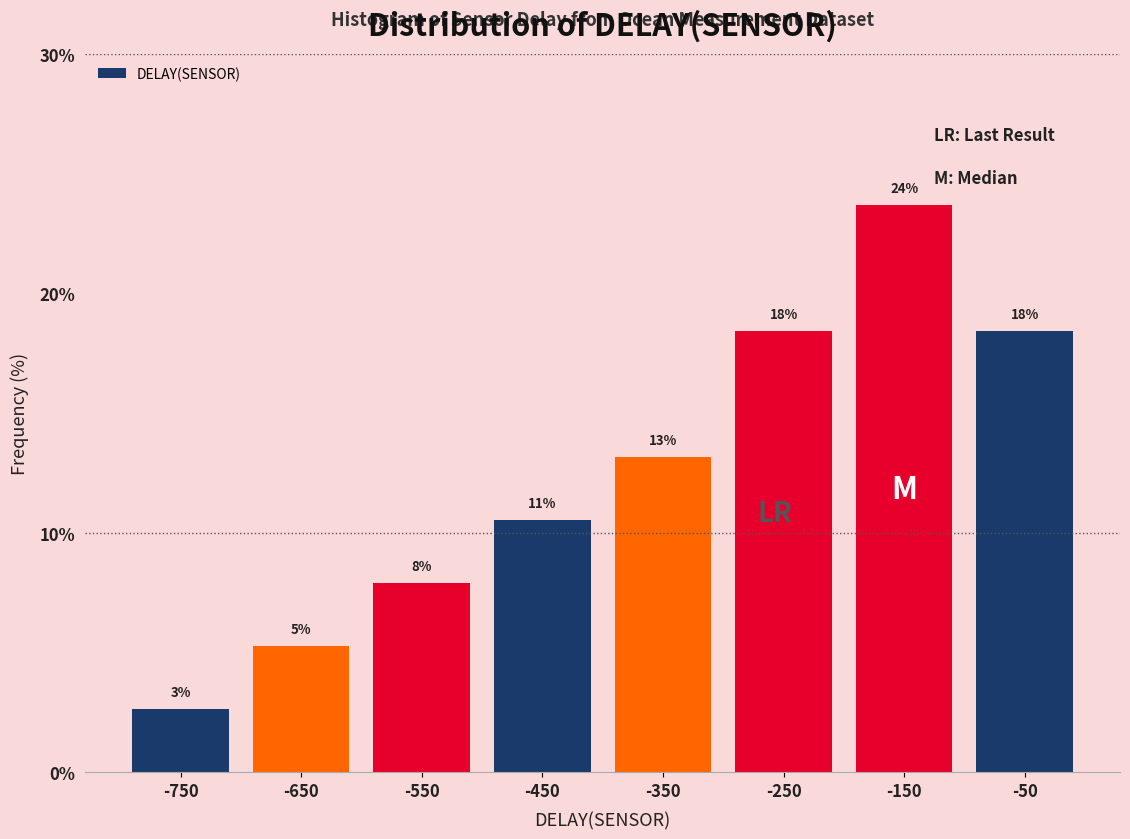

Does the chart contain any negative values?

No